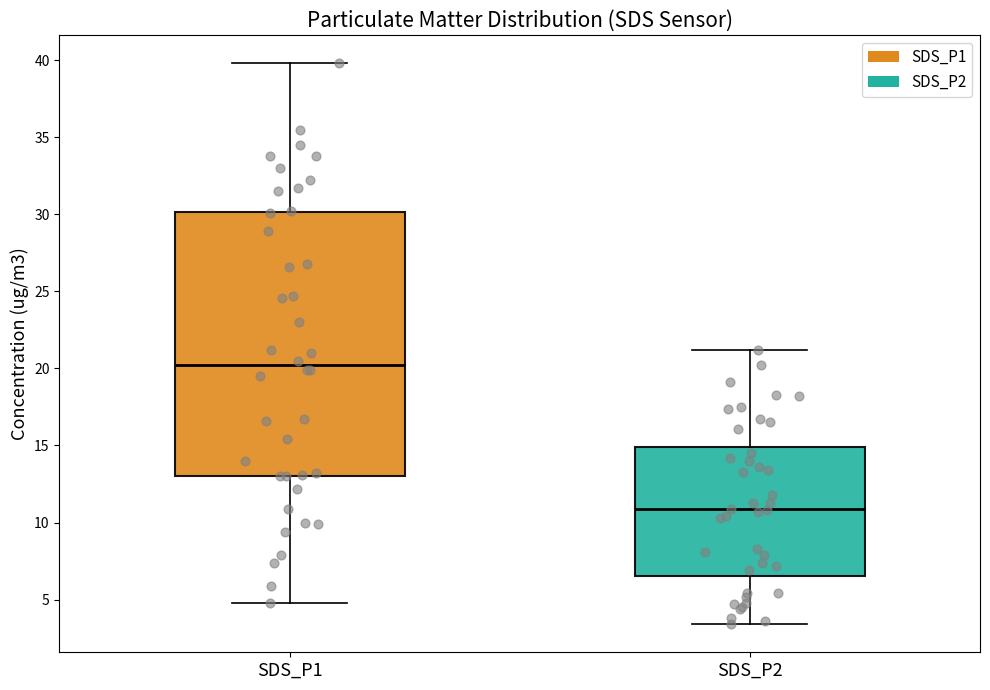

Which box is the tallest, from its lower edge to its upper edge?

SDS_P1